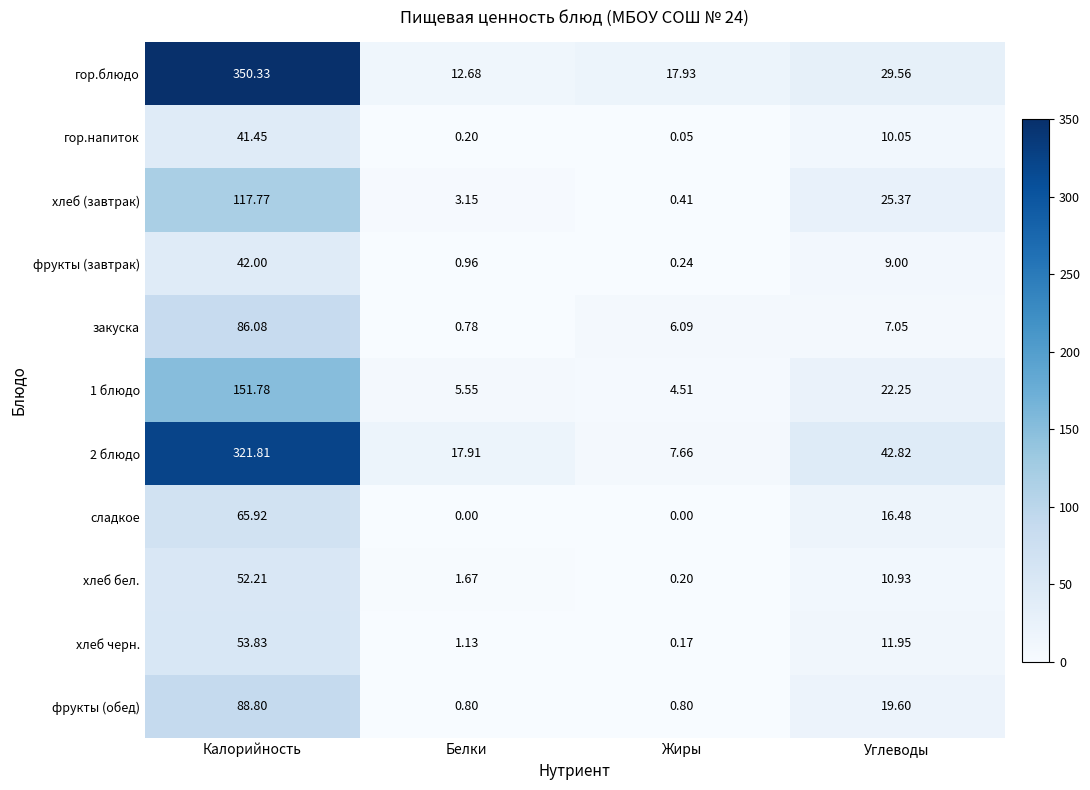

Which series changed the most between Калорийность and Жиры?

гор.блюдо